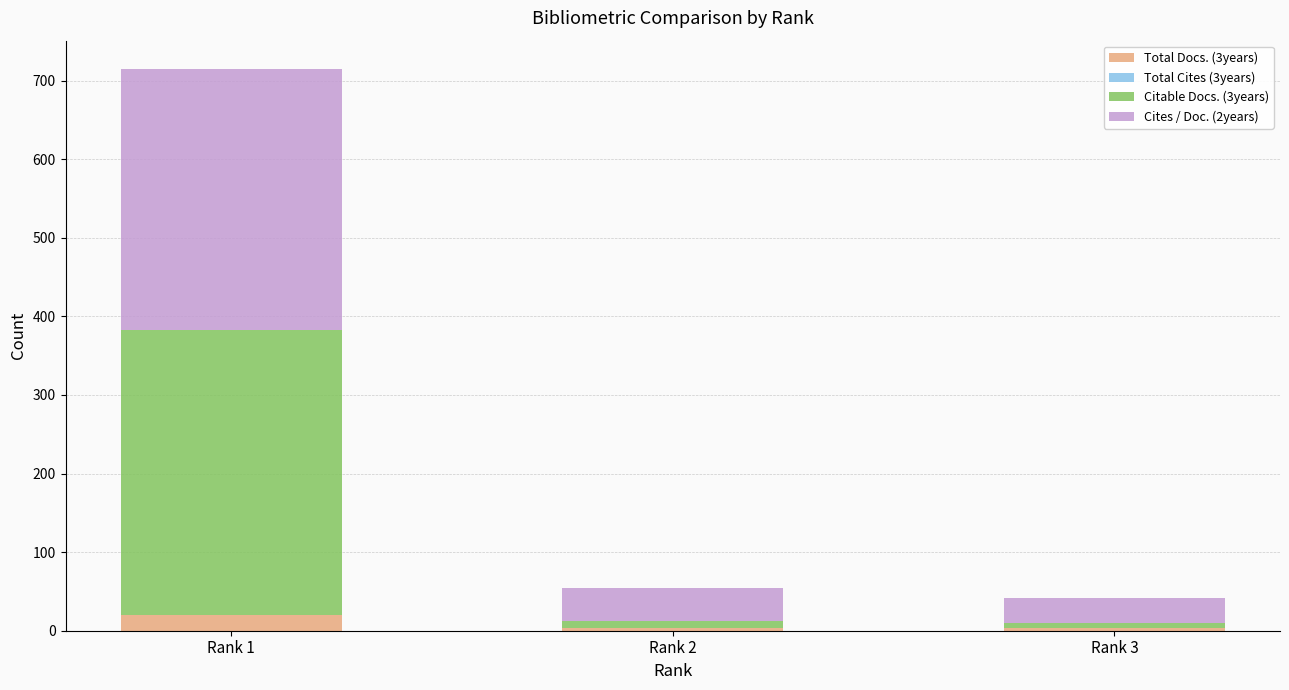

How many data points in Total Docs. (3years) are above 3?

1